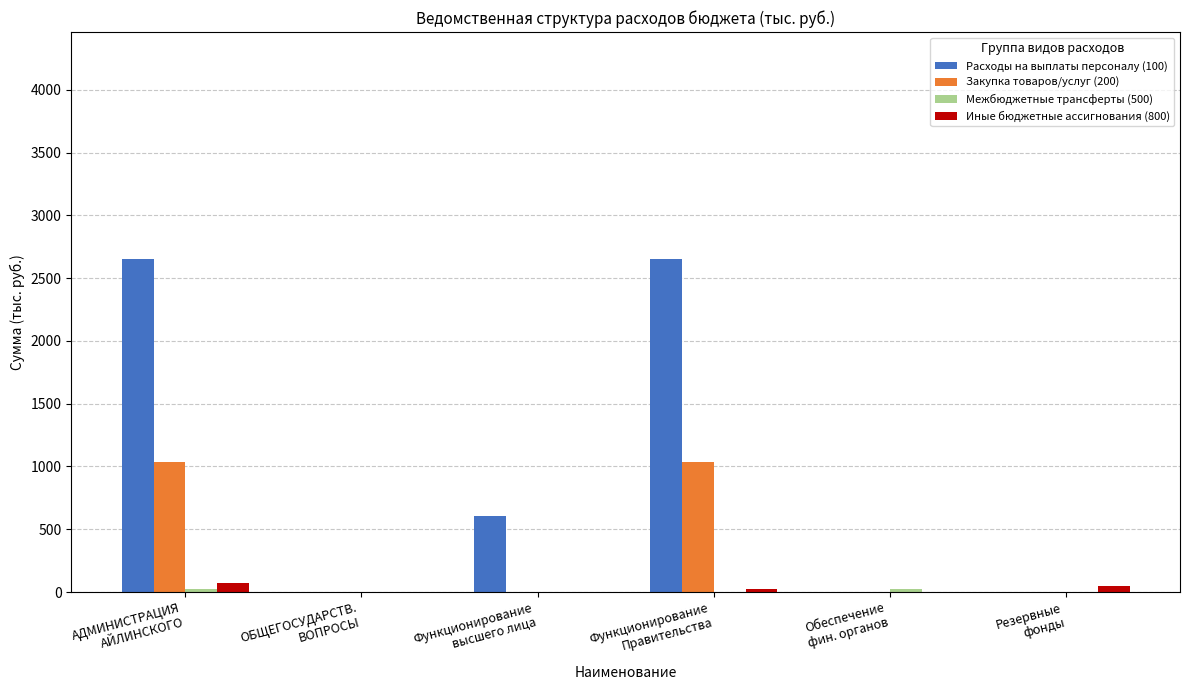

At which category is the sum across all series the highest?

АДМИНИСТРАЦИЯ
АЙЛИНСКОГО